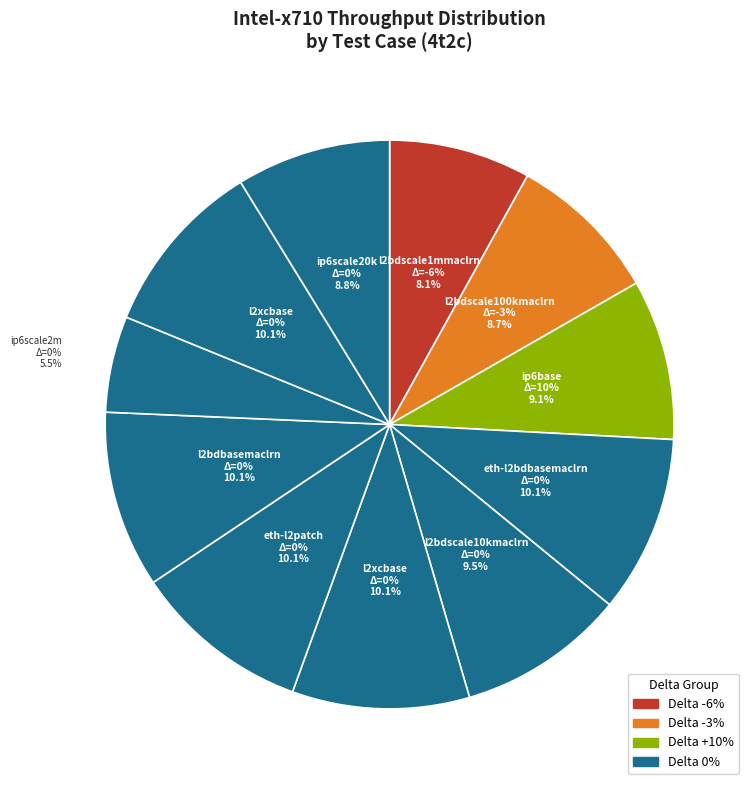

The 78b-4t2c-ethip6-ip6base slice represents 9% of the pie. True or false?

True